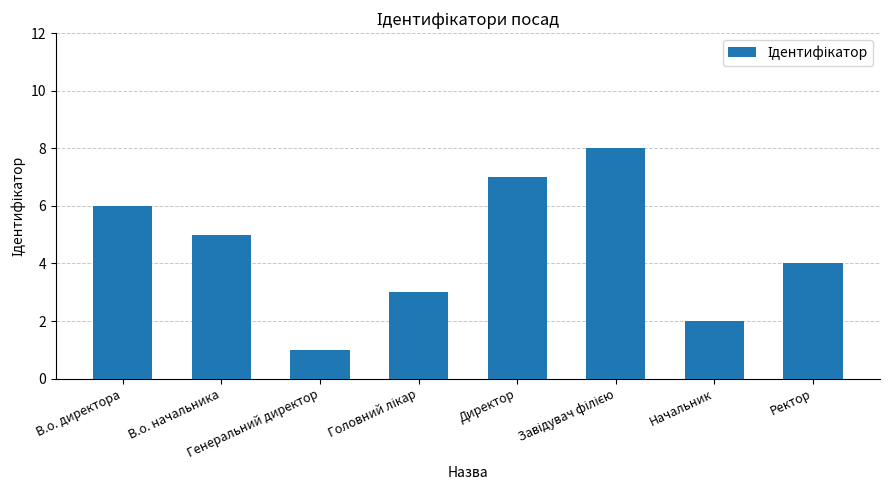

Reading left to right, what are all the values shown in this chart?

6	5	1	3	7	8	2	4